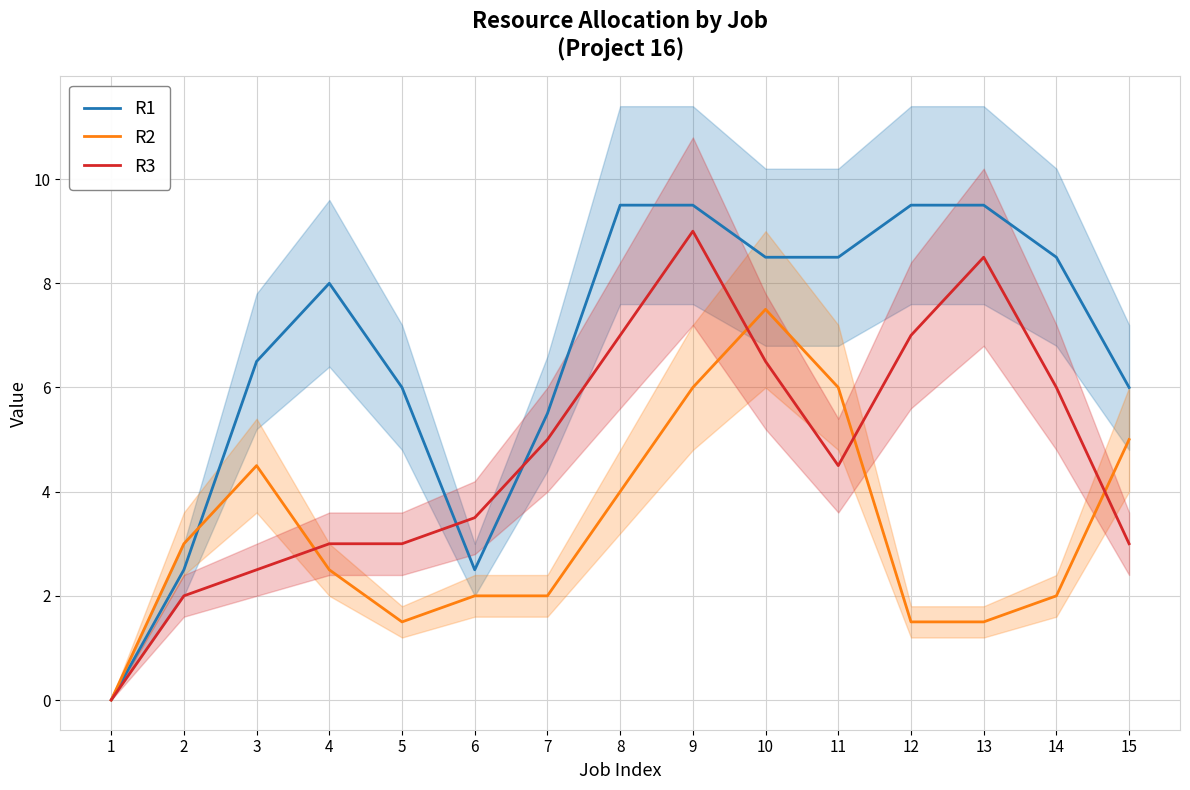

Which series has the largest total across all categories?

R1